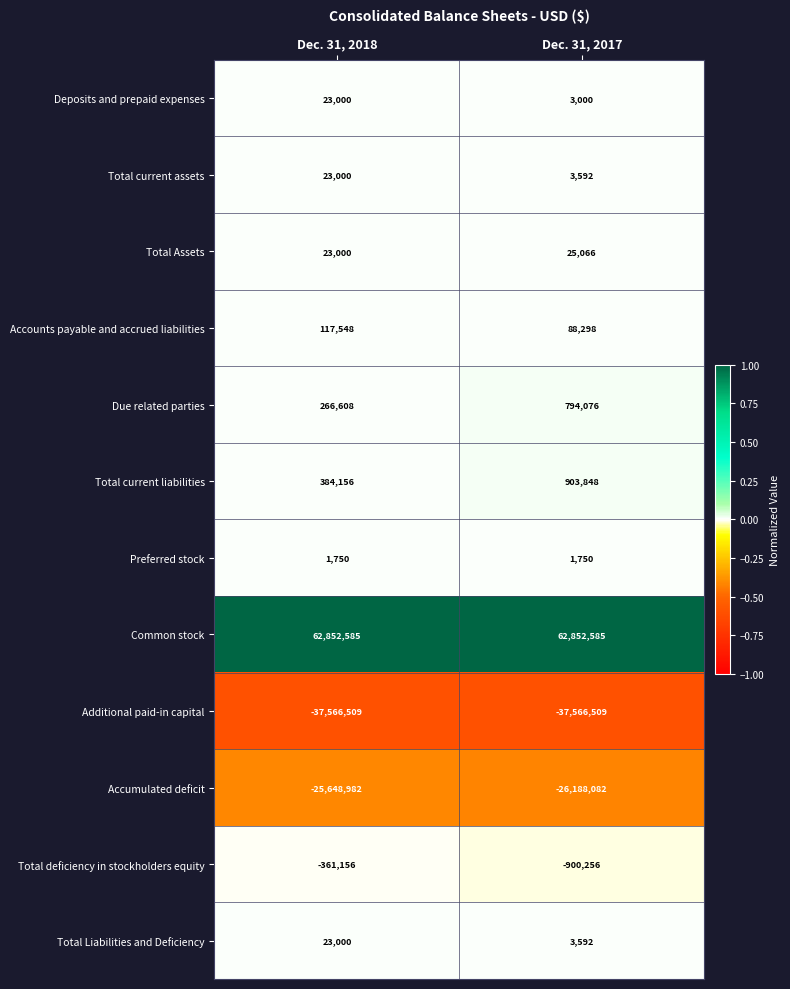

List the labels in order of Total Liabilities and Deficiency value, largest first.

Dec. 31, 2018, Dec. 31, 2017